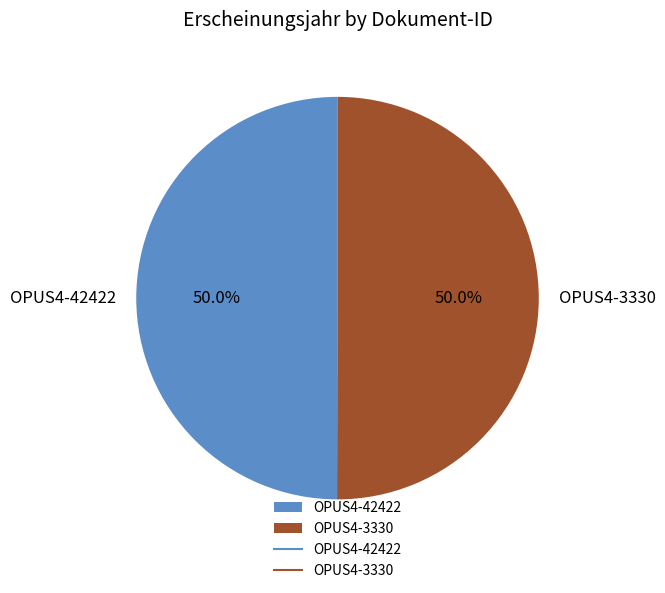

What portion of the pie excludes OPUS4-3330?

50.0%